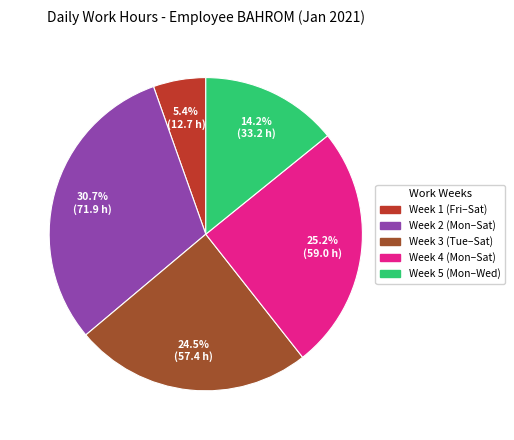

Is there any slice that represents more than half of the pie?

No